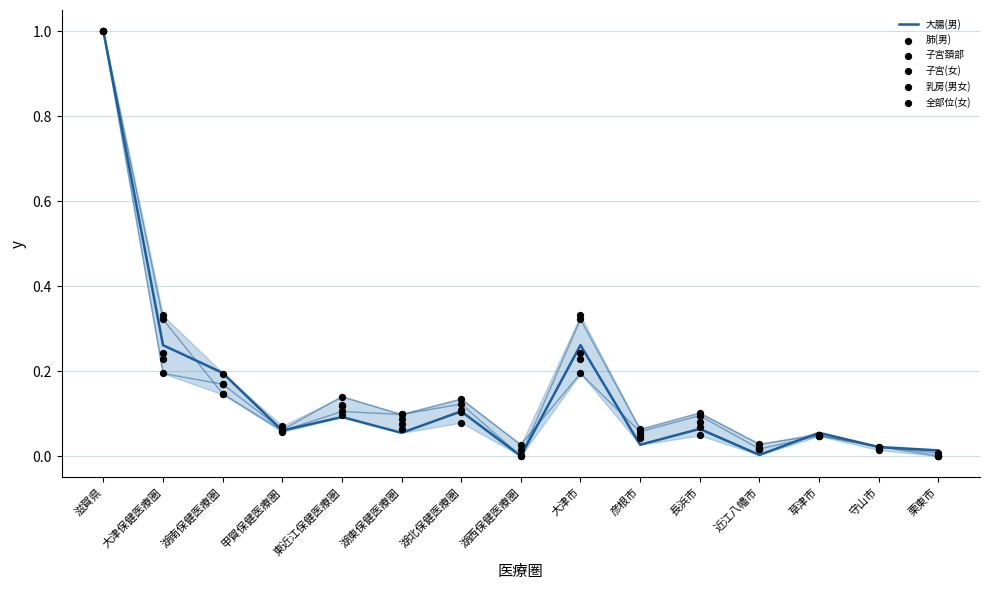

Which series contains the highest Y value?

大腸(男)